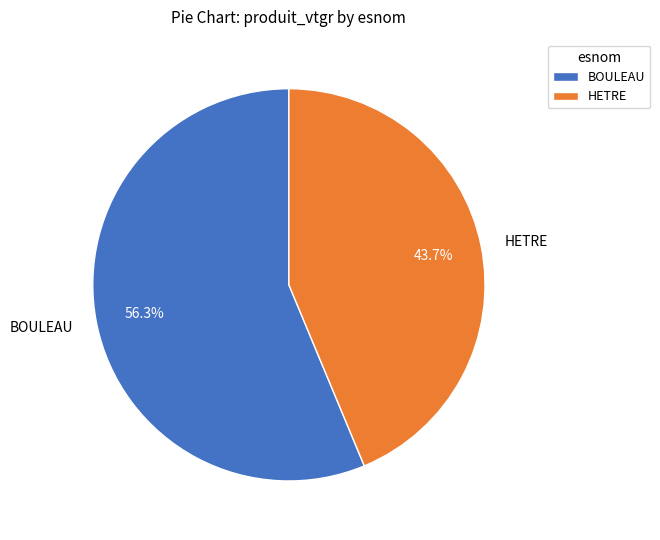

What is the smallest slice in the pie chart?

HETRE